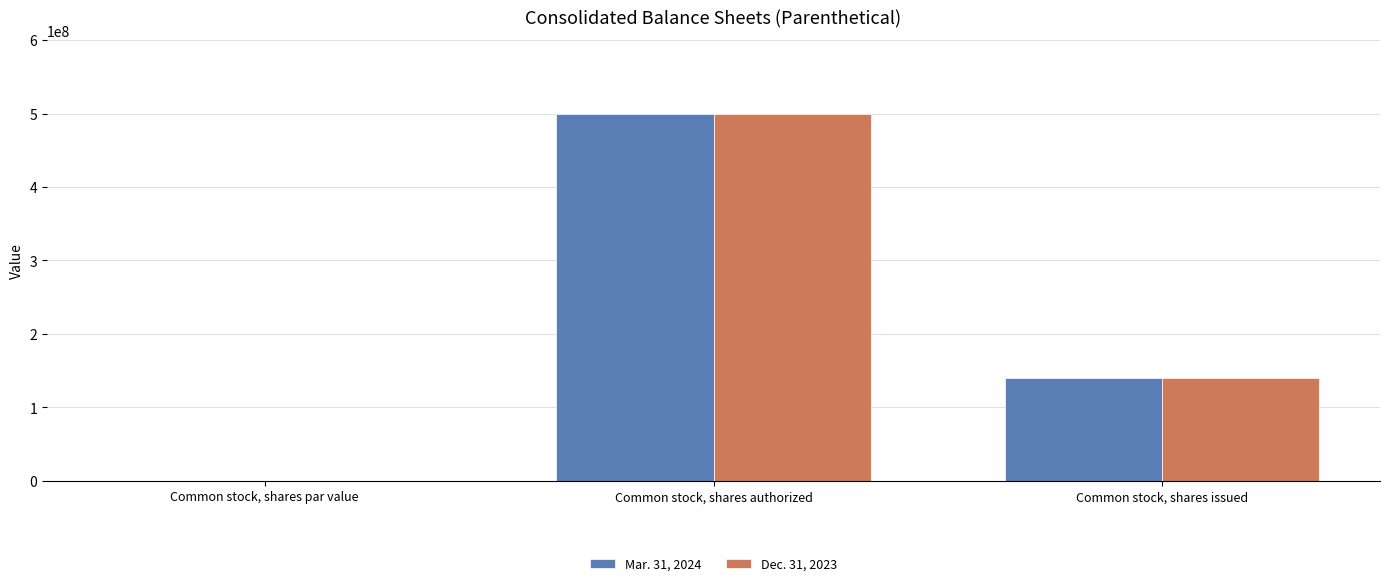

What is the maximum value shown in the chart?

500000000.0